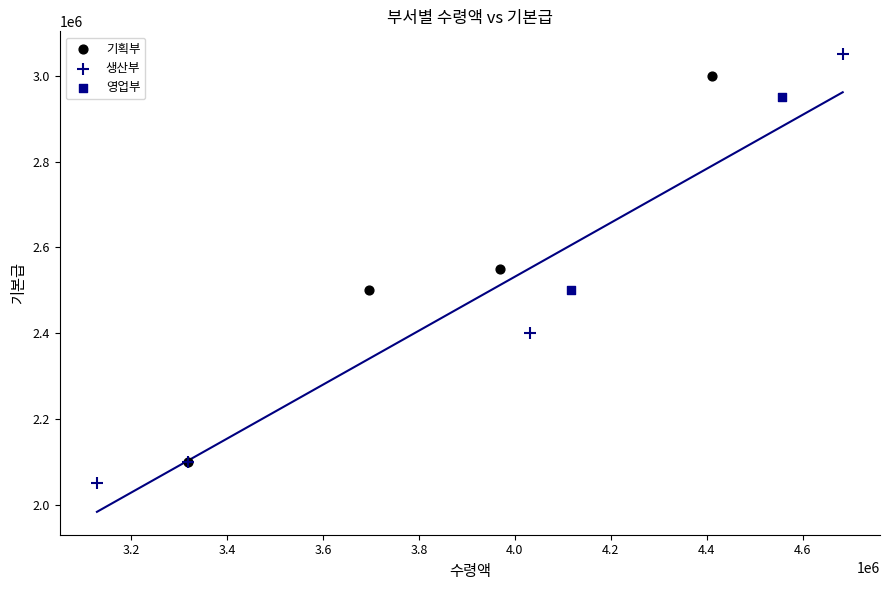

Which series reaches the maximum Y coordinate?

생산부